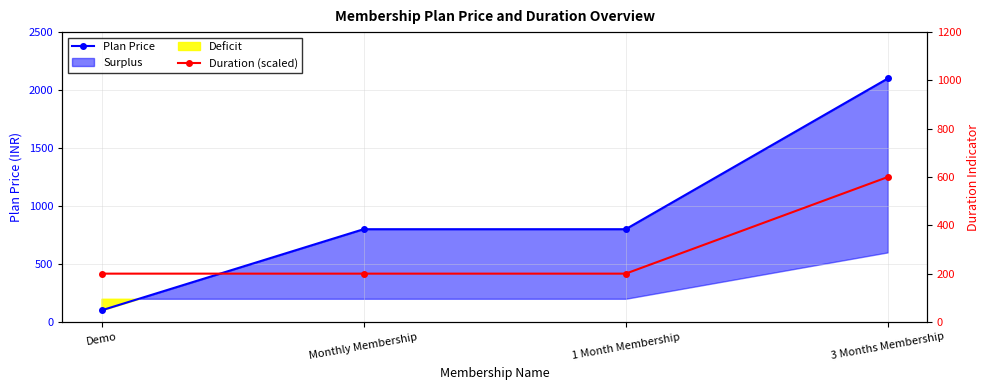

Rank the categories by Duration (scaled) value from highest to lowest.

3 Months Membership, Demo, Monthly Membership, 1 Month Membership